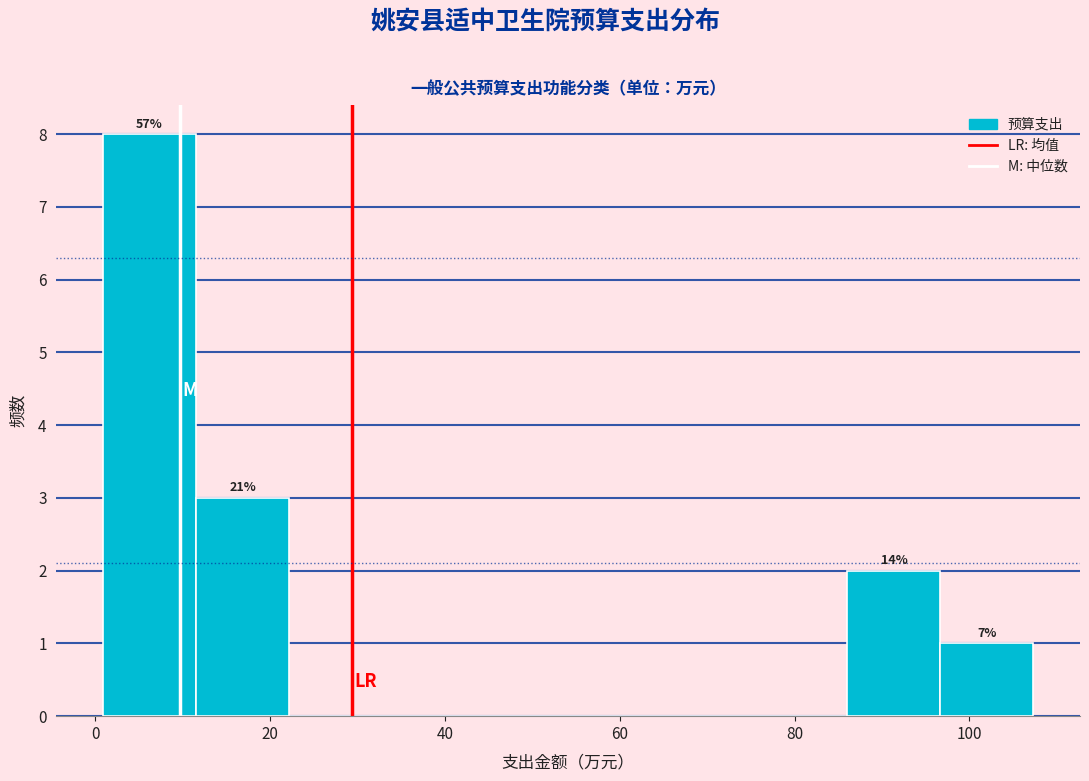

Over which range of the x-axis is the bar tallest?

0 to 12